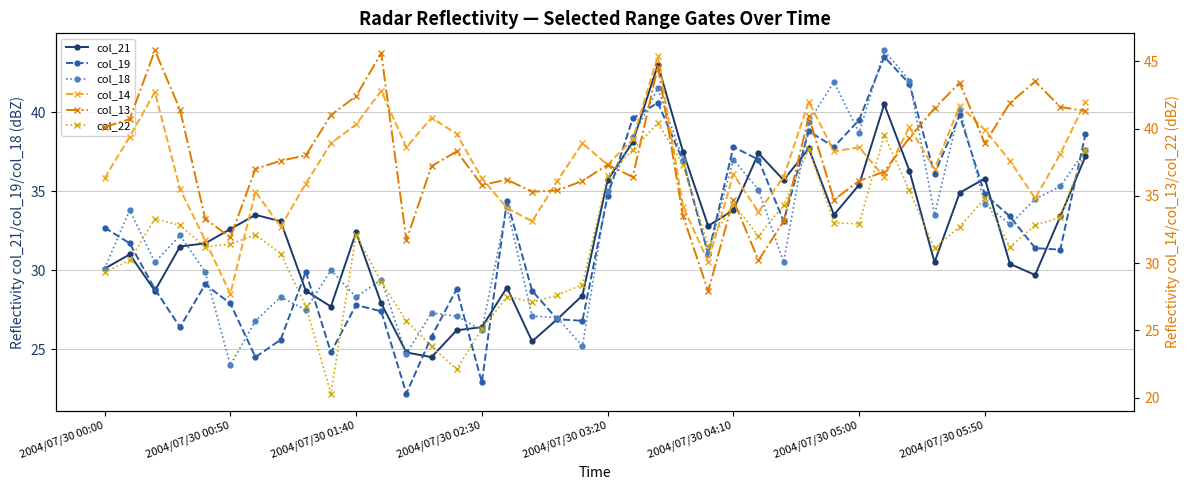

At how many categories does at least one series exceed 33?

38